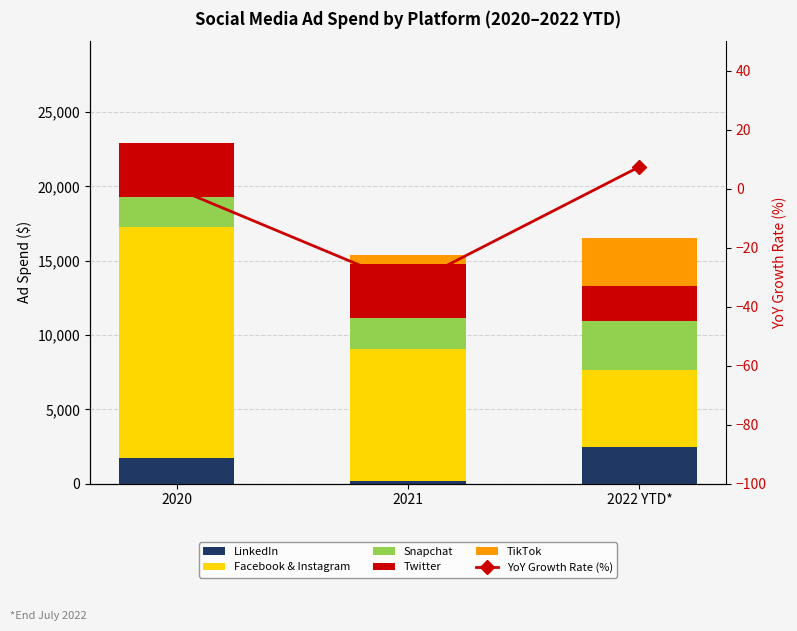

What are all the series names shown in the legend?

LinkedIn, Facebook & Instagram, Snapchat, Twitter, TikTok, YoY Growth Rate (%)